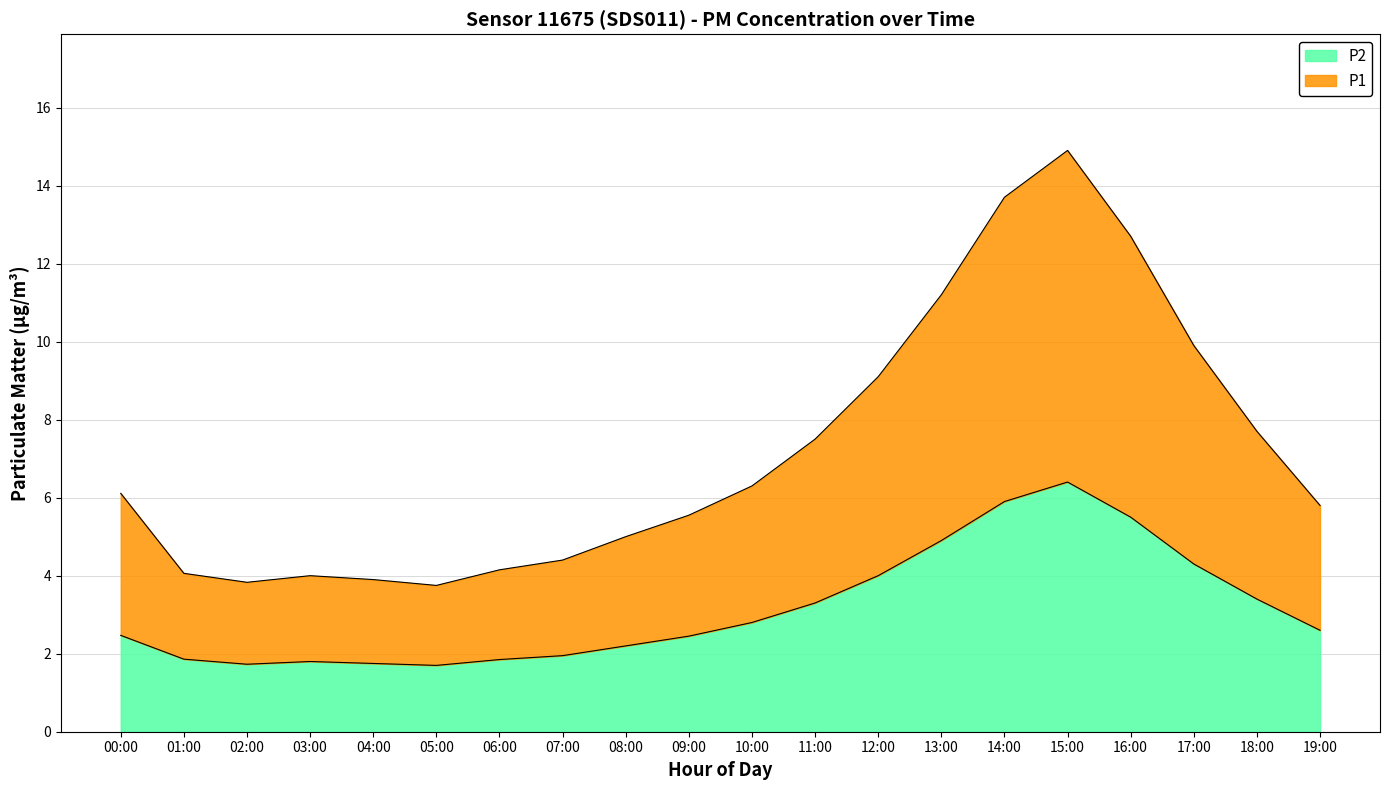

Reading left to right, list all the values displayed in this chart.

P1: 6.1	4.1	3.8	4.0	3.9	3.8	4.2	4.4	5.0	5.6	6.3	7.5	9.1	11.2	13.7	14.9	12.7	9.9	7.7	5.8
P2: 2.5	1.9	1.7	1.8	1.8	1.7	1.9	1.9	2.2	2.5	2.8	3.3	4.0	4.9	5.9	6.4	5.5	4.3	3.4	2.6